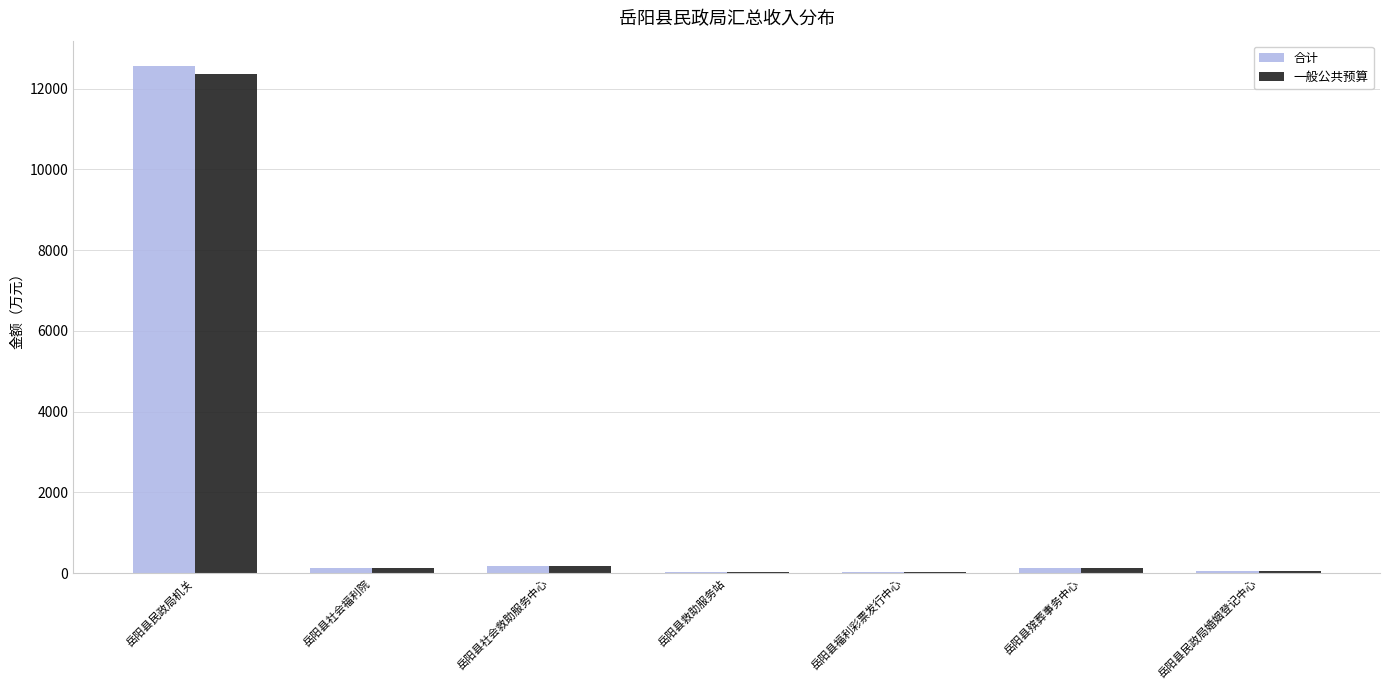

Count the number of data series in this chart.

2